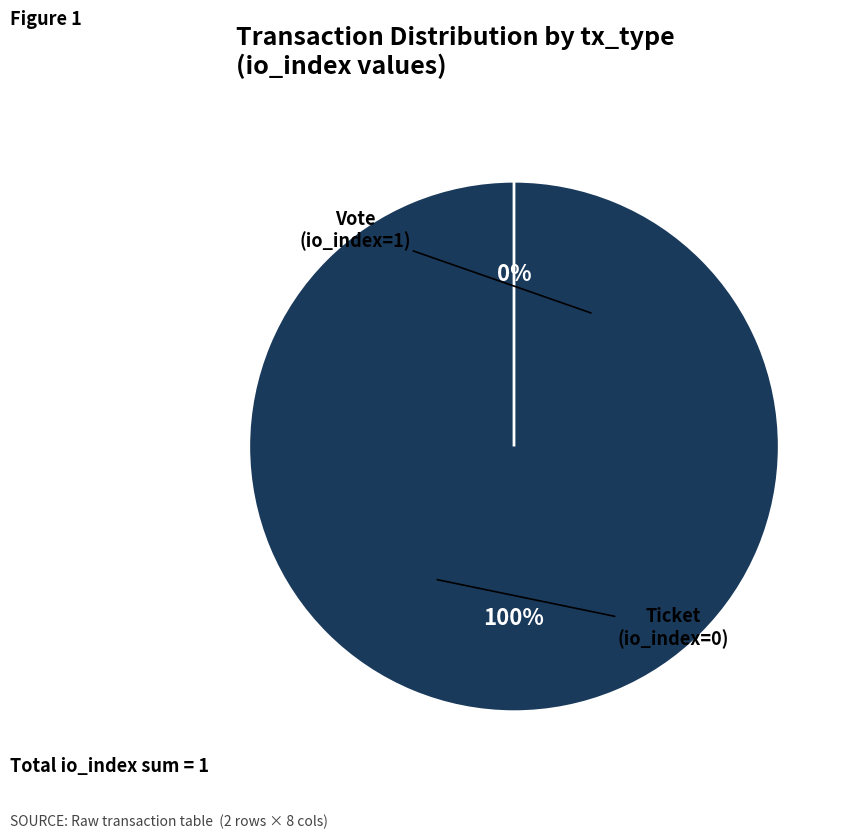

Rank the categories by value from lowest to highest.

Ticket, Vote